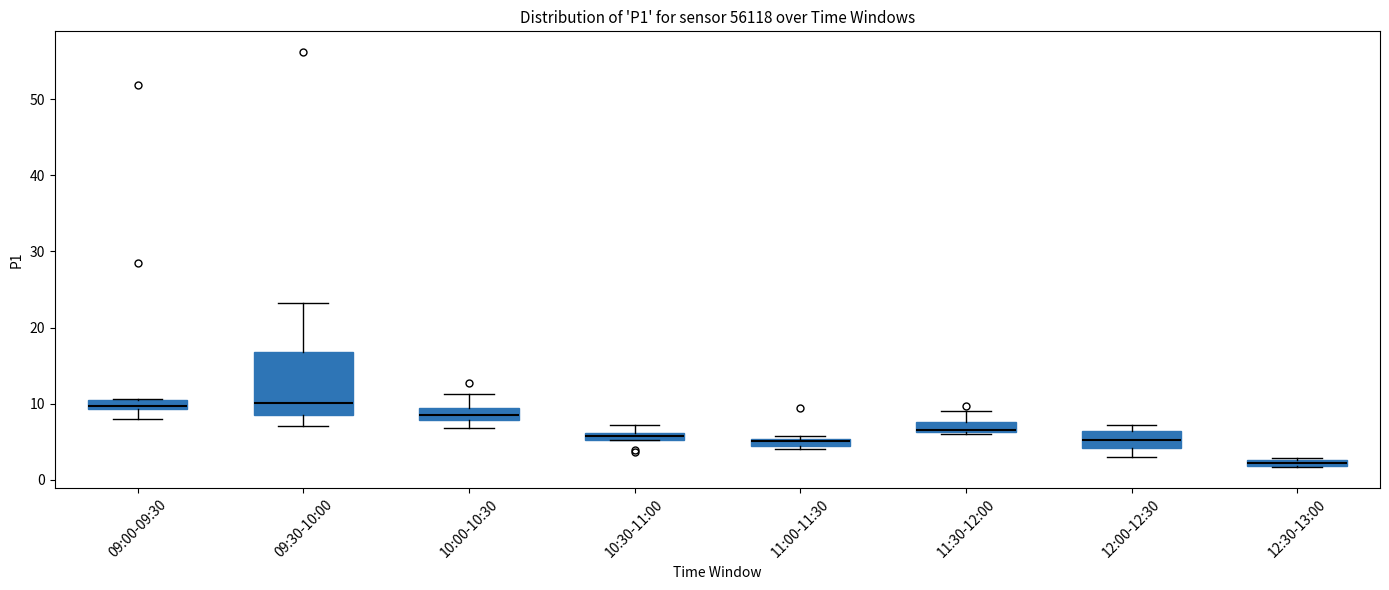

Which box is the tallest, from its lower edge to its upper edge?

09:30-10:00